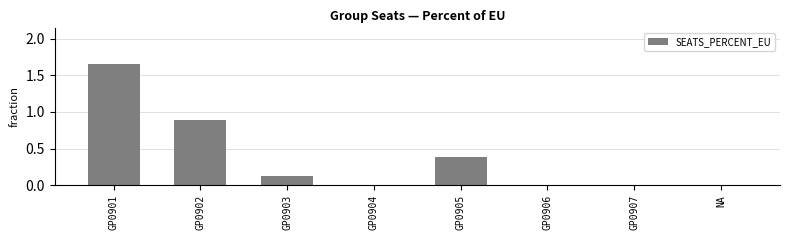

At which category does the chart reach its peak across all series?

GP0901